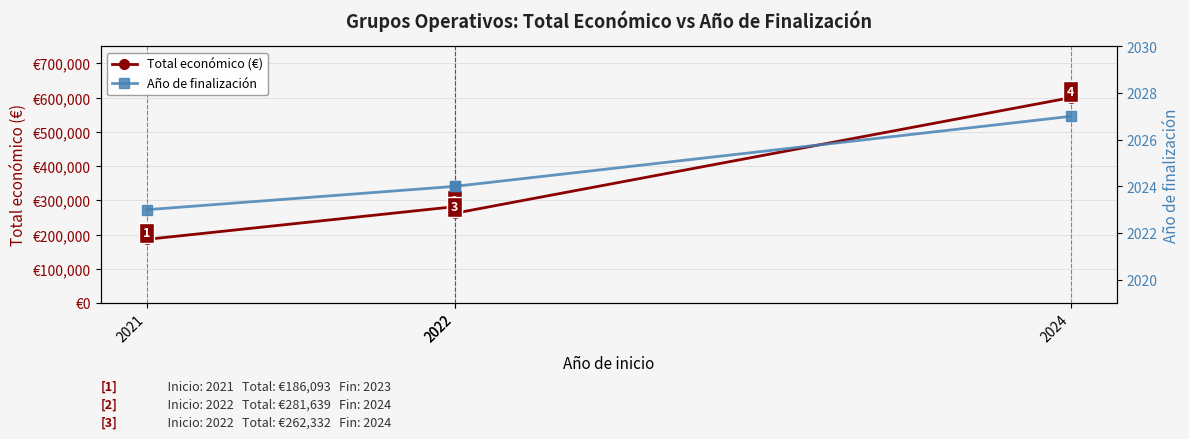

Reading right to left, what are all the values shown in this chart?

Total económico (€): 600000	262332	281639	186093
Año de finalización: 2027	2024	2024	2023